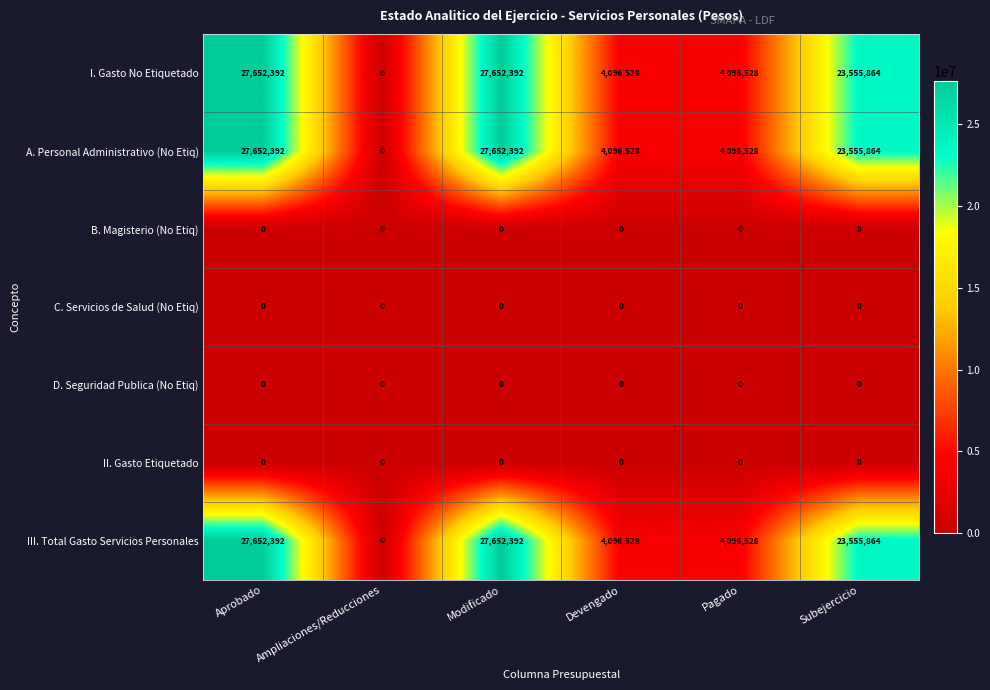

What is the average value of the III. Total Gasto Servicios Personales series?

14508951